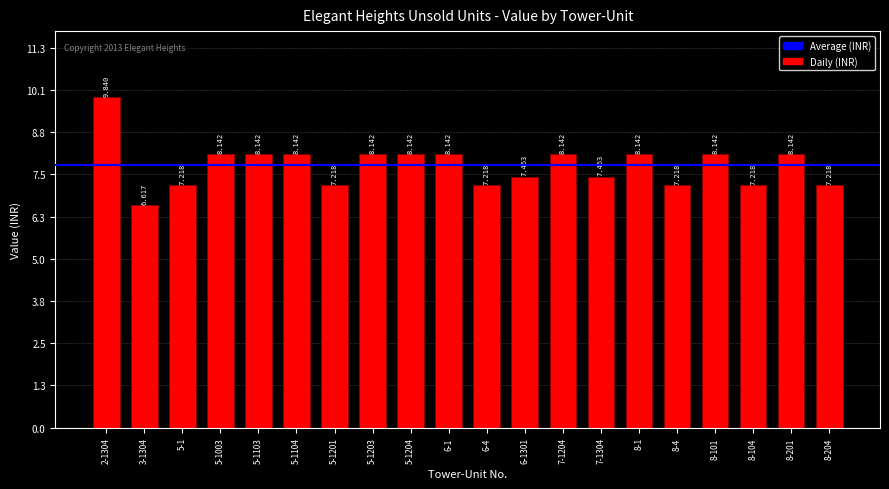

At which label does the data first exceed 8?

2-1304